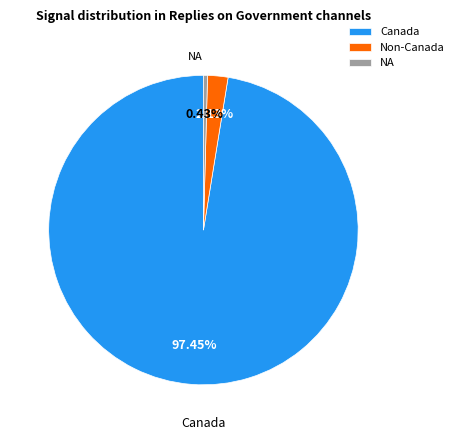

Combined, do Canada and NA account for over 50%?

Yes